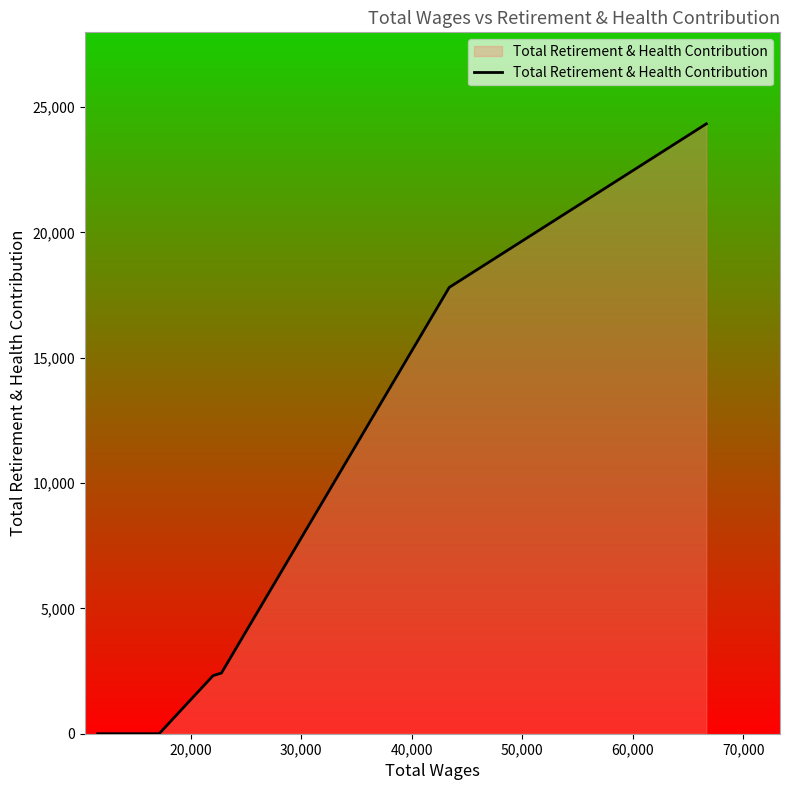

What is the maximum value shown in the chart?

24331